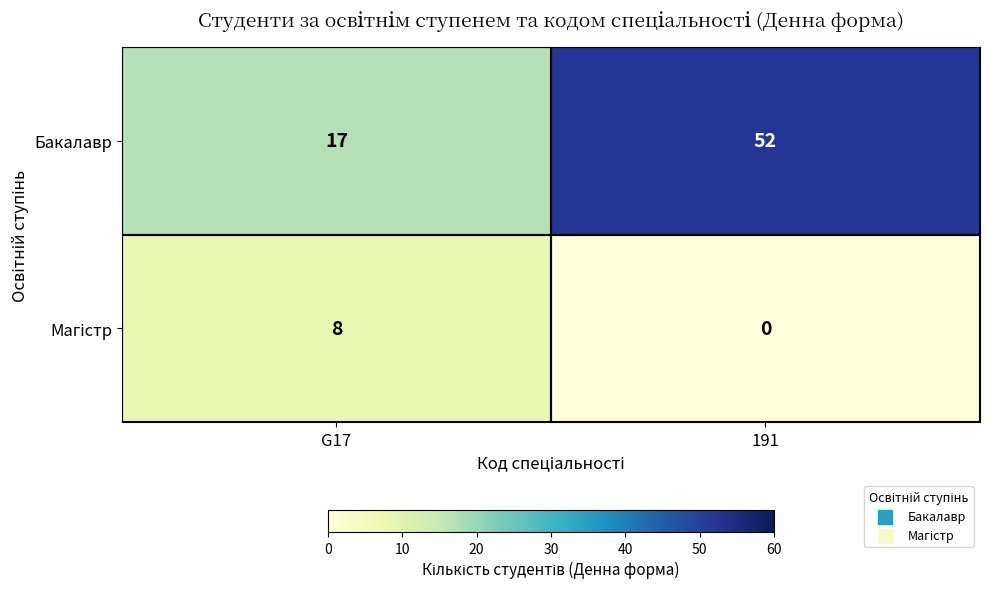

Between G17 and 191, which series saw the biggest shift?

Бакалавр